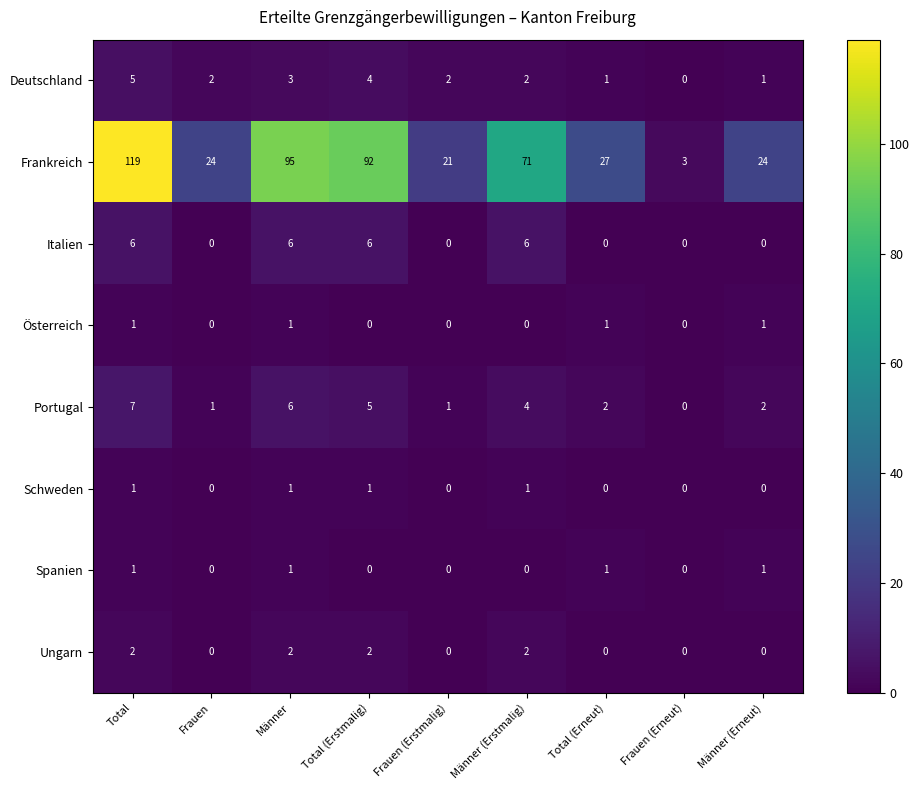

How many categories are shown in the chart?

9